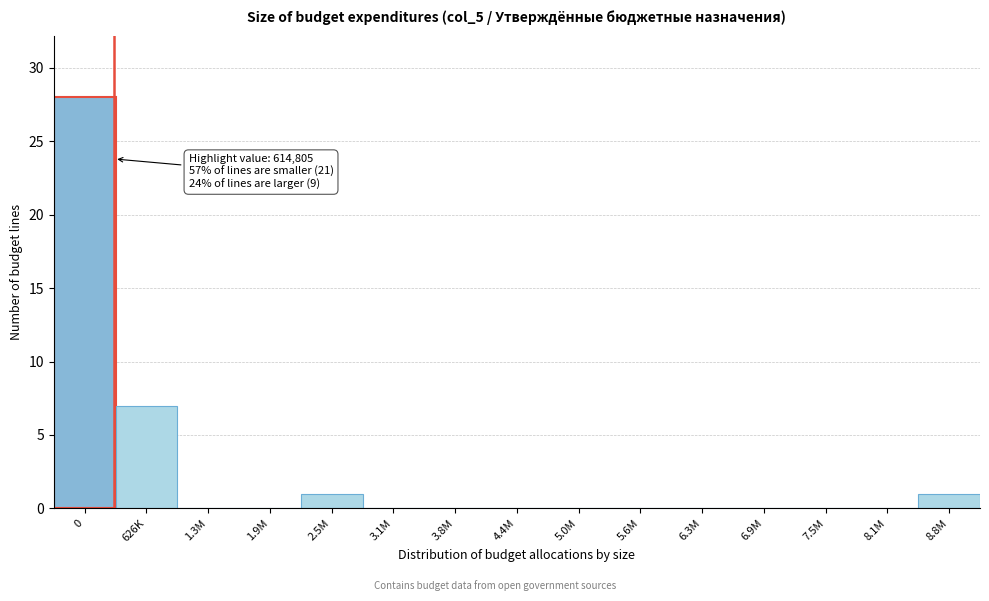

Reading left to right, list all the values displayed in this chart.

0=28	626K=7	1.3M=0	1.9M=0	2.5M=1	3.1M=0	3.8M=0	4.4M=0	5.0M=0	5.6M=0	6.3M=0	6.9M=0	7.5M=0	8.1M=0	8.8M=1